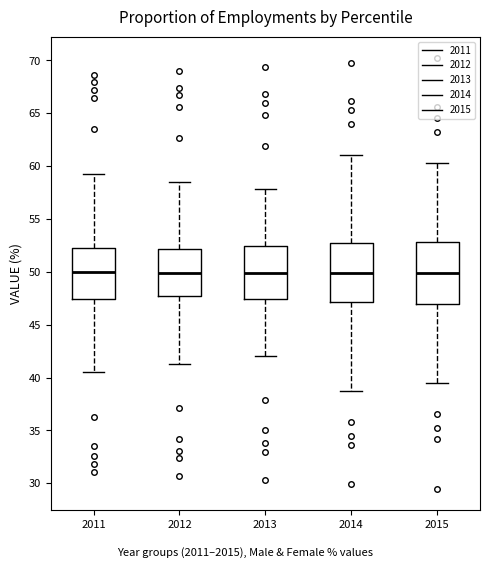

Reading left to right, read every box against the y-axis: the position of its median line, the range the box covers, and the ends of its whiskers. The values are not printed on the chart, so give them approximately, as read against the axis.

2011: median 50.0, box 47.5 to 52.5, whiskers 40.5 to 59.5
2012: median 50.0, box 47.5 to 52.0, whiskers 41.5 to 58.5
2013: median 50.0, box 47.5 to 52.5, whiskers 42.0 to 58.0
2014: median 50.0, box 47.0 to 53.0, whiskers 38.5 to 61.0
2015: median 50.0, box 47.0 to 53.0, whiskers 39.5 to 60.5